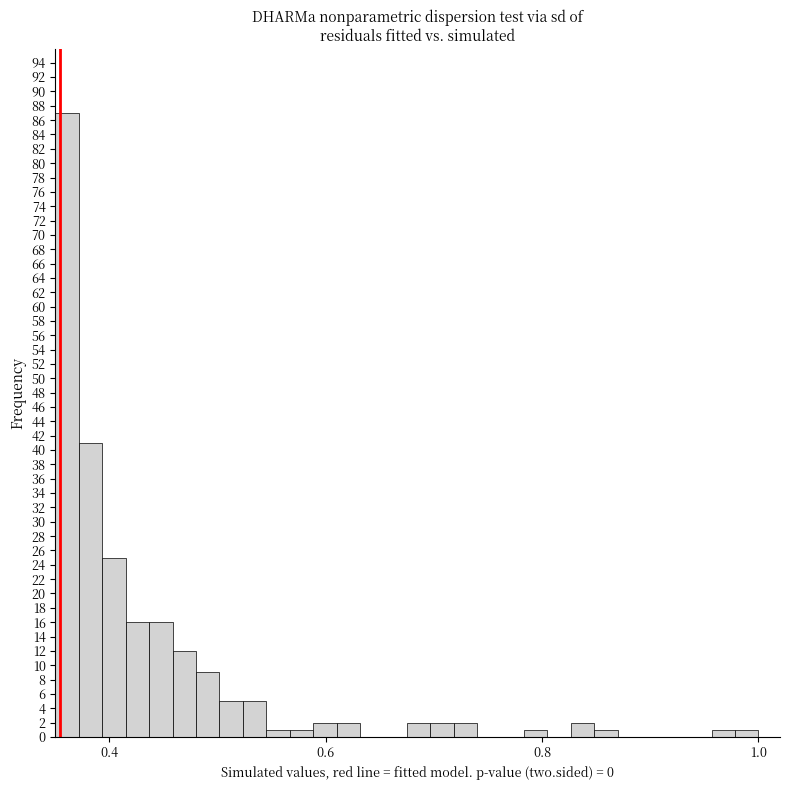

Around what value on the x-axis is the tallest bar? Give the approximate position of its centre, as read against the axis.

0.36